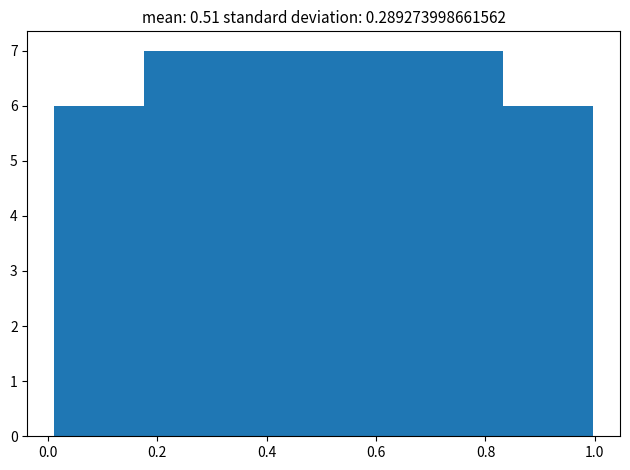

Reading left to right, list every bar in this chart as the range it spans on the x-axis followed by its height. Neither the bar edges nor the heights are printed on the chart, so give them approximately, as read against the axes.

0.02 to 0.18: 6
0.18 to 0.34: 7
0.34 to 0.50: 7
0.50 to 0.66: 7
0.66 to 0.84: 7
0.84 to 1.00: 6